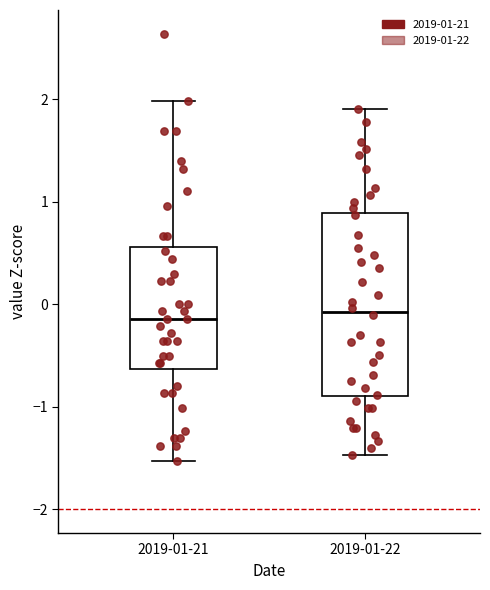

Reading left to right, transcribe this box plot: for each box, give where its median line is, the range the box spans, and where its two whiskers end, as read against the y-axis. The values are not printed on the chart, so give them approximately, as read against the axis.

2019-01-21: median -0.1, box -0.6 to 0.6, whiskers -1.5 to 2.0
2019-01-22: median -0.1, box -0.9 to 0.9, whiskers -1.5 to 1.9